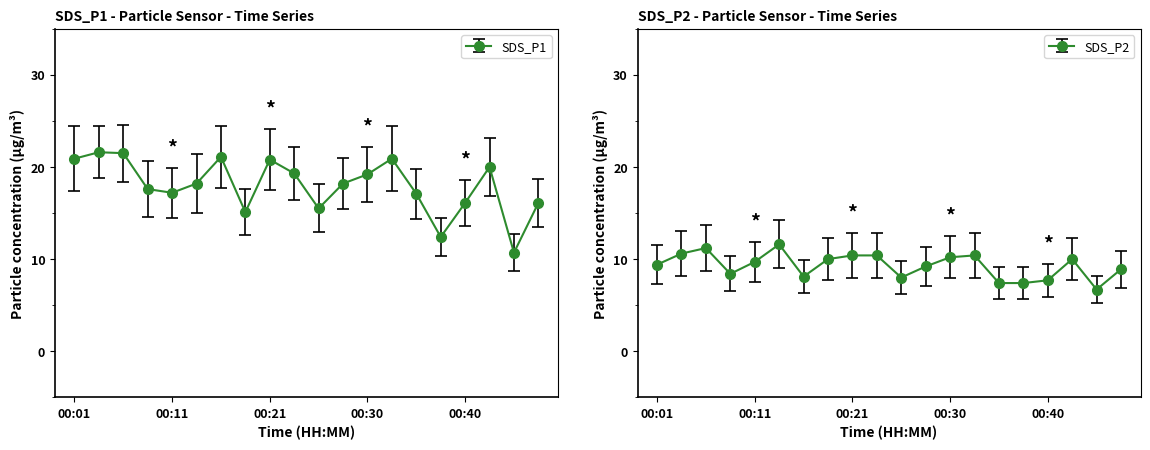

Rank the series by their maximum value, from lowest to highest.

SDS_P2, SDS_P1